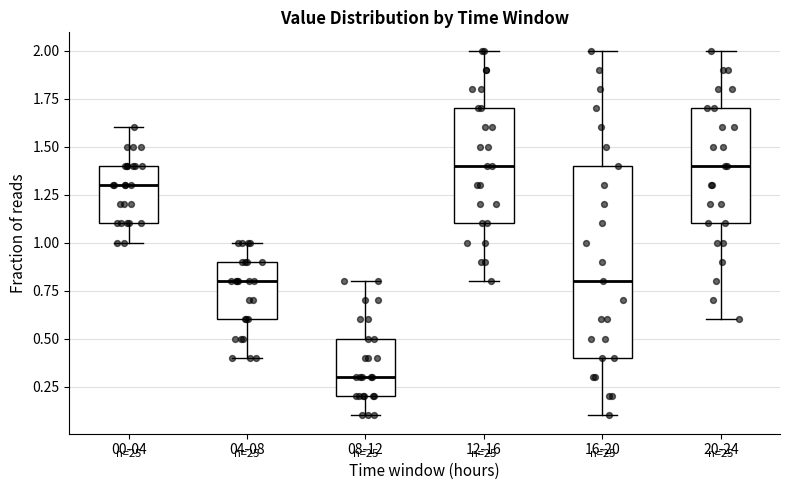

Reading left to right, read every box against the y-axis: the position of its median line, the range the box covers, and the ends of its whiskers. The values are not printed on the chart, so give them approximately, as read against the axis.

00-04: median 1.3, box 1.1 to 1.4, whiskers 1.0 to 1.6
04-08: median 0.8, box 0.6 to 0.9, whiskers 0.4 to 1.0
08-12: median 0.3, box 0.2 to 0.5, whiskers 0.1 to 0.8
12-16: median 1.4, box 1.1 to 1.7, whiskers 0.8 to 2.0
16-20: median 0.8, box 0.4 to 1.4, whiskers 0.1 to 2.0
20-24: median 1.4, box 1.1 to 1.7, whiskers 0.6 to 2.0